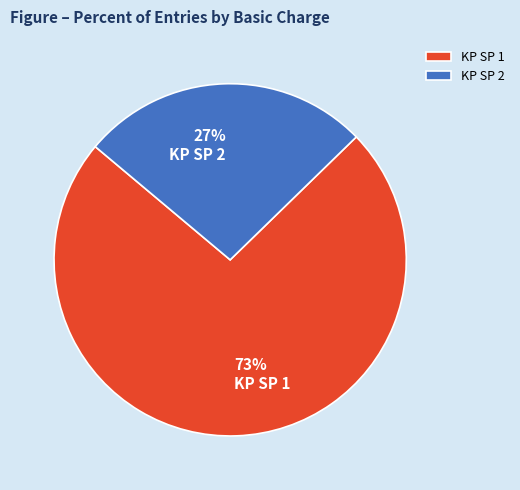

How many segments does this pie chart have?

2